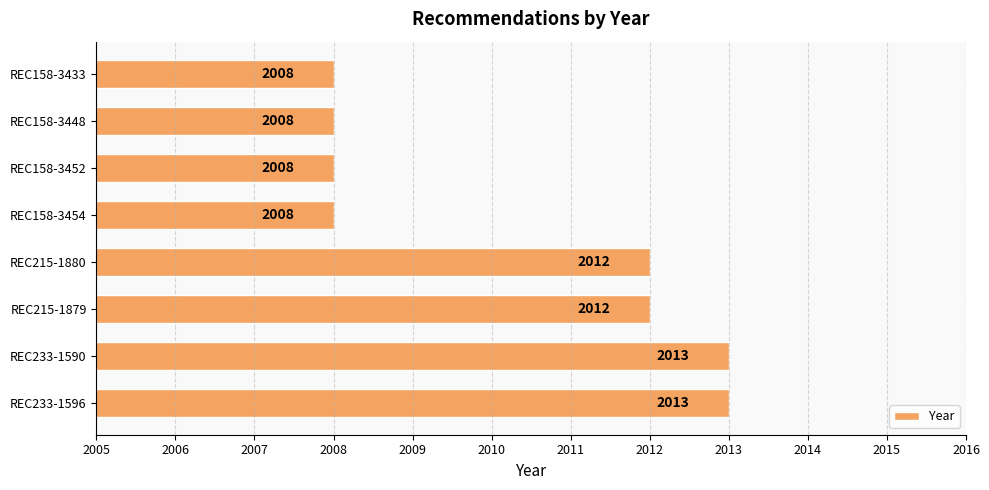

Are the bars horizontal?

Yes